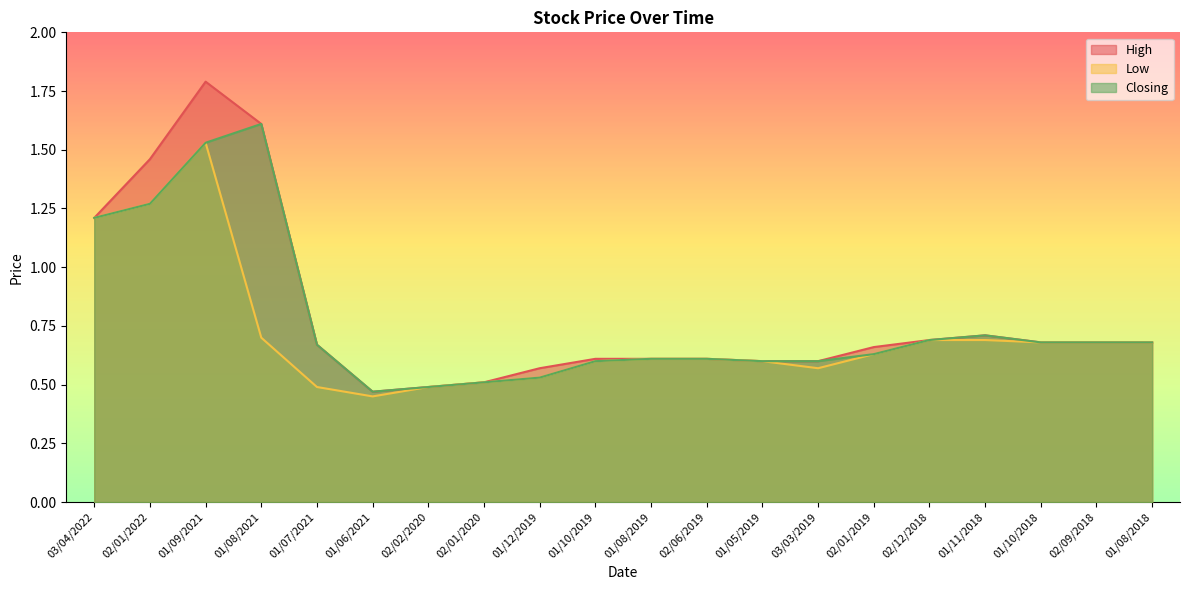

Between 01/07/2021 and 02/01/2020, which is larger?

01/07/2021